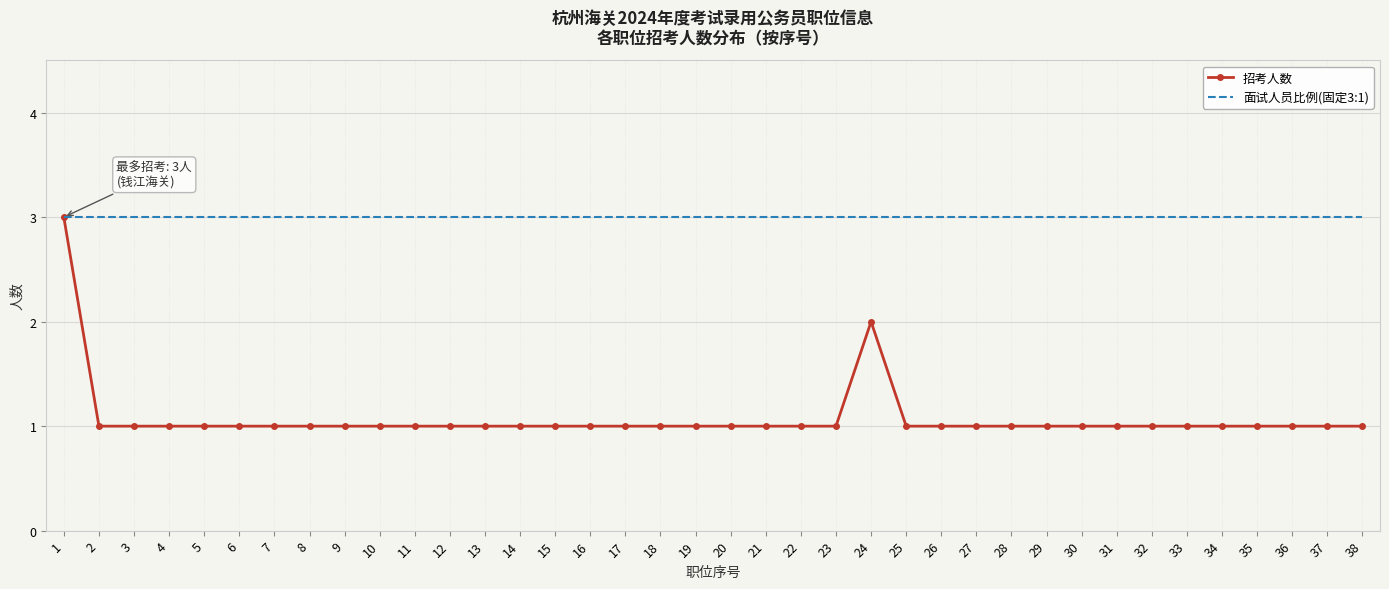

The value of 面试人员比例(固定3:1) at 31 is 3. True or false?

True